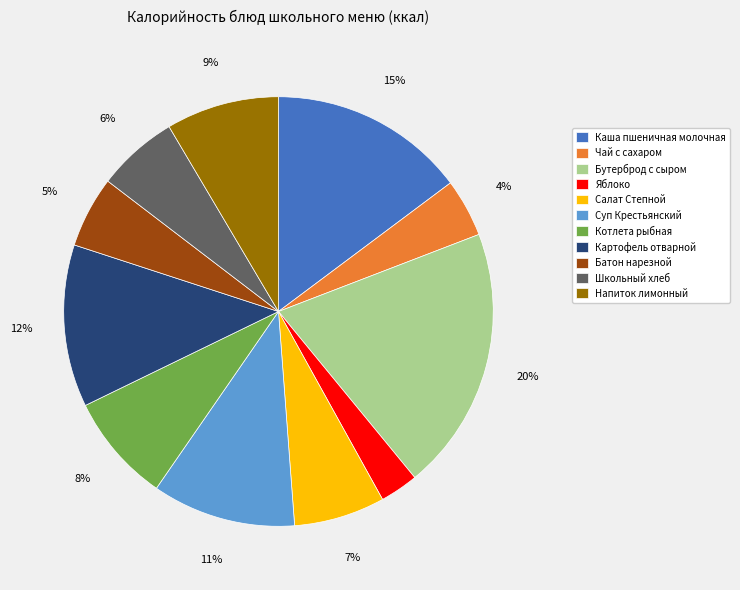

To the nearest percent, what is the difference between the largest and smallest slice percentages?

17%